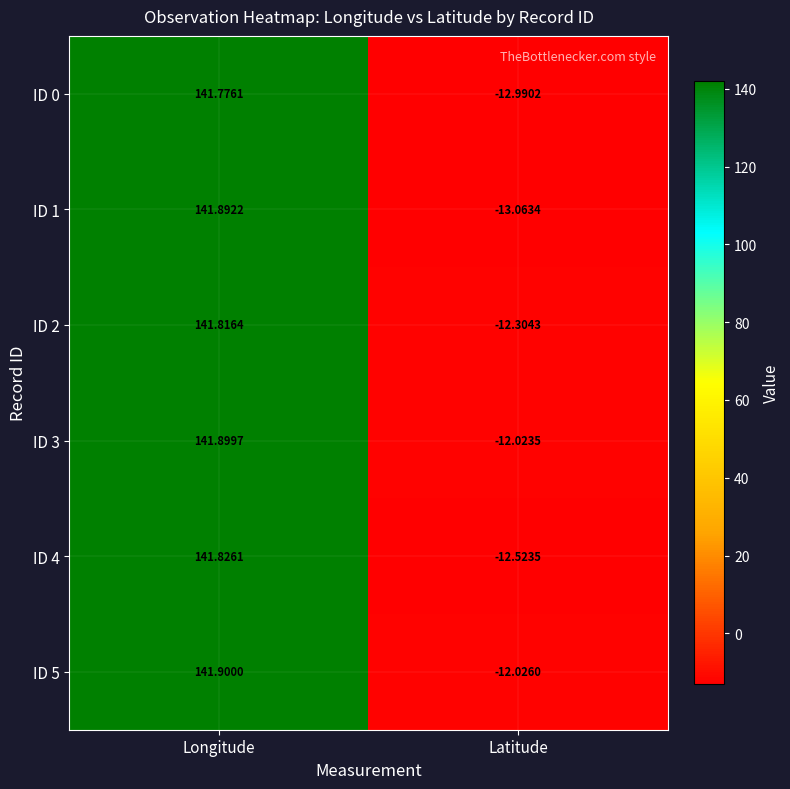

Which category has the highest value in the ID 2 series?

Longitude